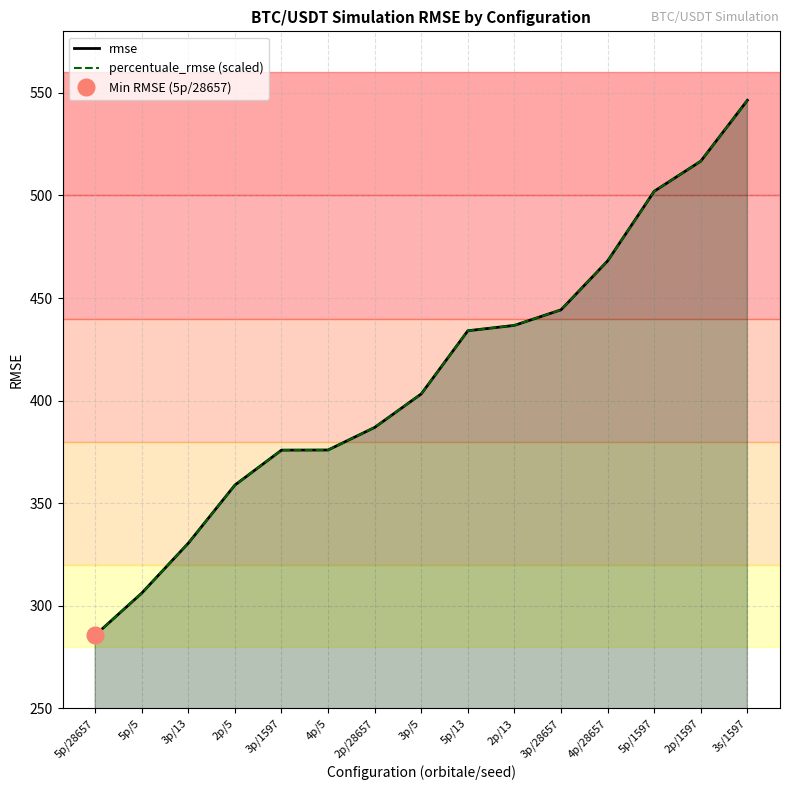

What is the total value across all series at 5p/13?

868.1